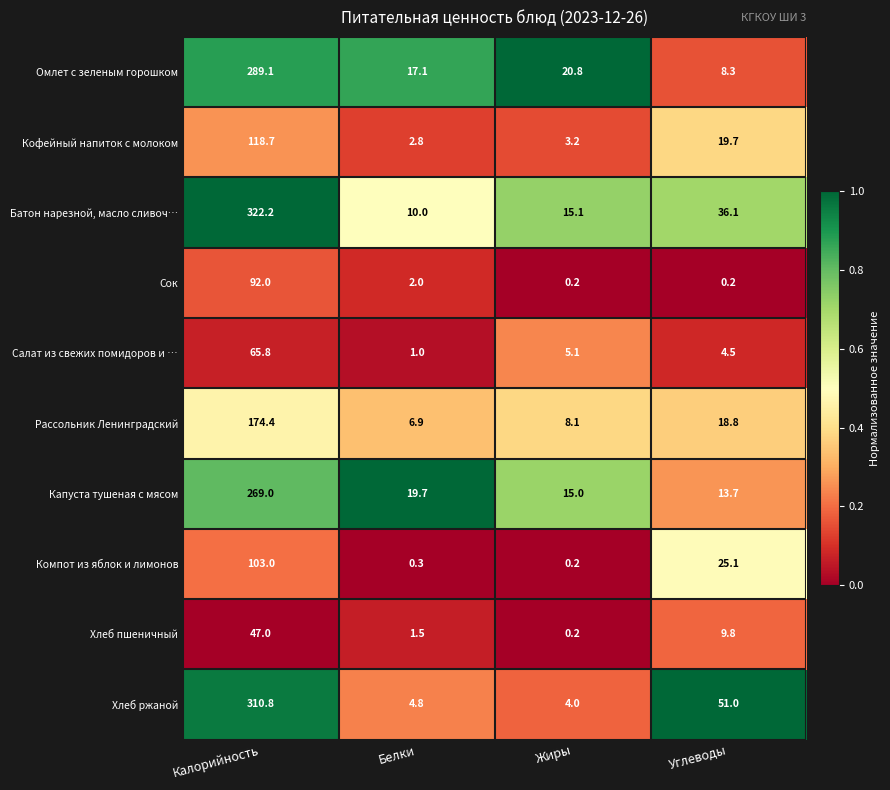

Where is Омлет с зеленым горошком nearest to the value 148?

Жиры